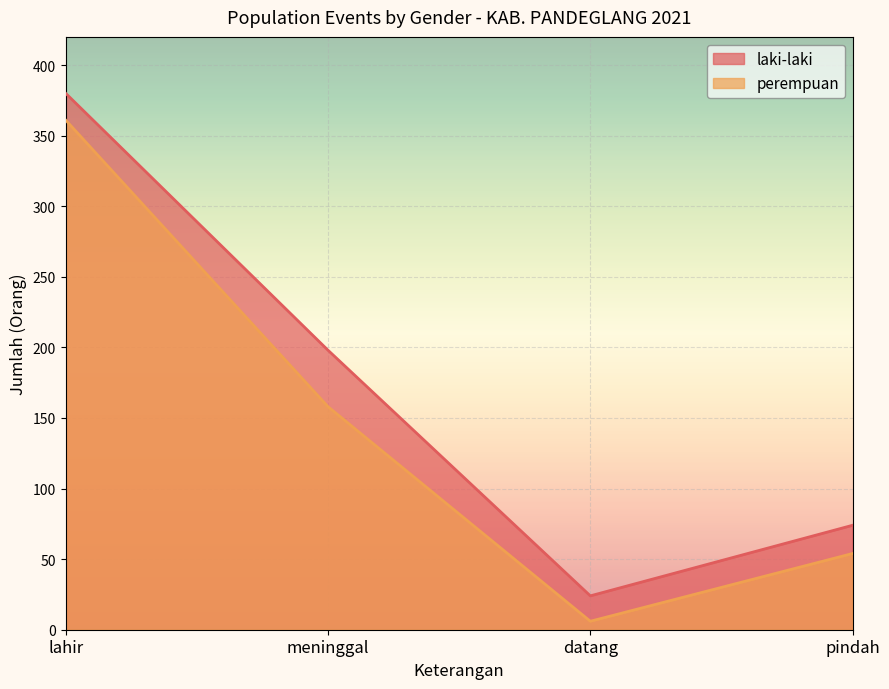

True or false: perempuan and laki-laki cross at least once.

False